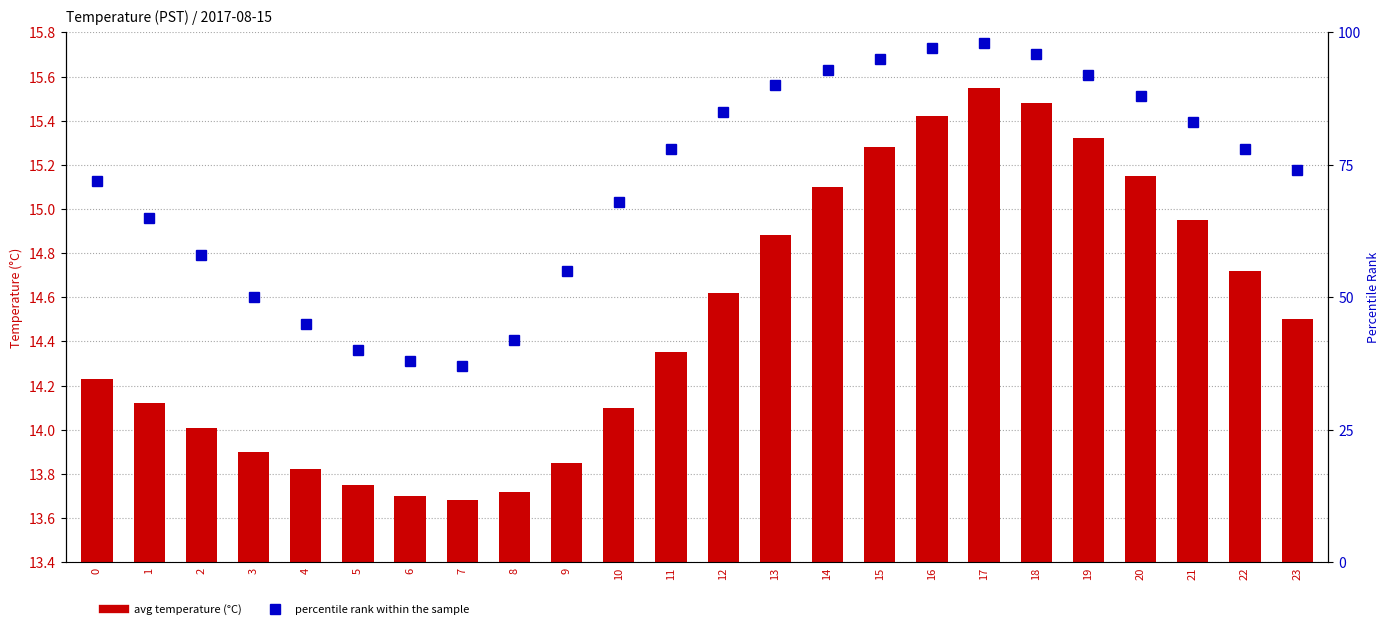

Which has a higher value, 4 or 12?

12